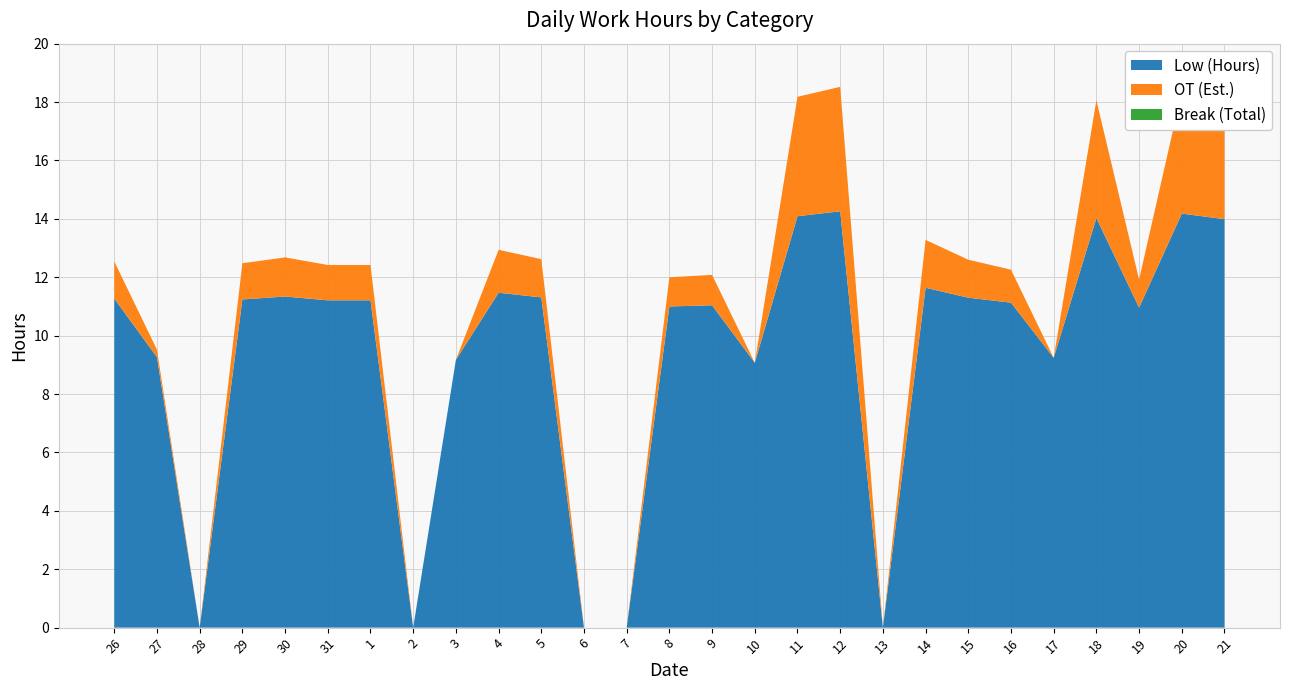

Reading left to right, extract all data points from this chart.

Low (Hours): 26=11.3	27=9.3	28=0.0	29=11.2	30=11.3	31=11.2	1=11.2	2=0.0	3=9.2	4=11.5	5=11.3	6=0.0	7=0.0	8=11.0	9=11.0	10=9.1	11=14.1	12=14.3	13=0.0	14=11.6	15=11.3	16=11.1	17=9.2	18=14.0	19=11.0	20=14.2	21=14.0
OT (Est.): 26=1.3	27=0.3	28=0.0	29=1.2	30=1.3	31=1.2	1=1.2	2=0.0	3=0.0	4=1.5	5=1.3	6=0.0	7=0.0	8=1.0	9=1.0	10=0.0	11=4.1	12=4.3	13=0.0	14=1.6	15=1.3	16=1.1	17=0.0	18=4.0	19=1.0	20=4.2	21=4.0
Break (Total): 26=0.0	27=0.0	28=0.0	29=0.0	30=0.0	31=0.0	1=0.0	2=0.0	3=0.0	4=0.0	5=0.0	6=0.0	7=0.0	8=0.0	9=0.0	10=0.0	11=0.0	12=0.0	13=0.0	14=0.0	15=0.0	16=0.0	17=0.0	18=0.0	19=0.0	20=0.0	21=0.0